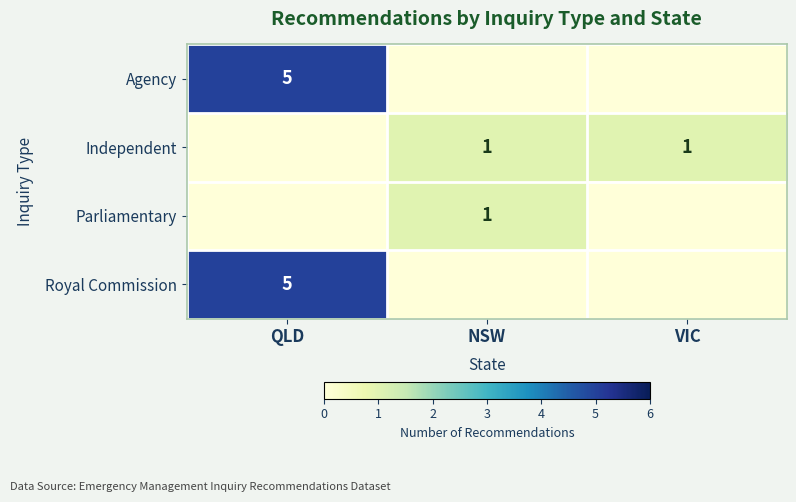

The value of Agency at QLD is 5. True or false?

True